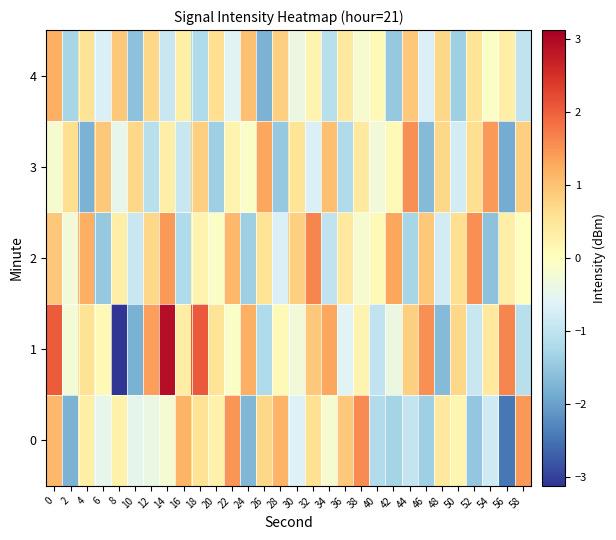

Which series has the largest total across all categories?

1